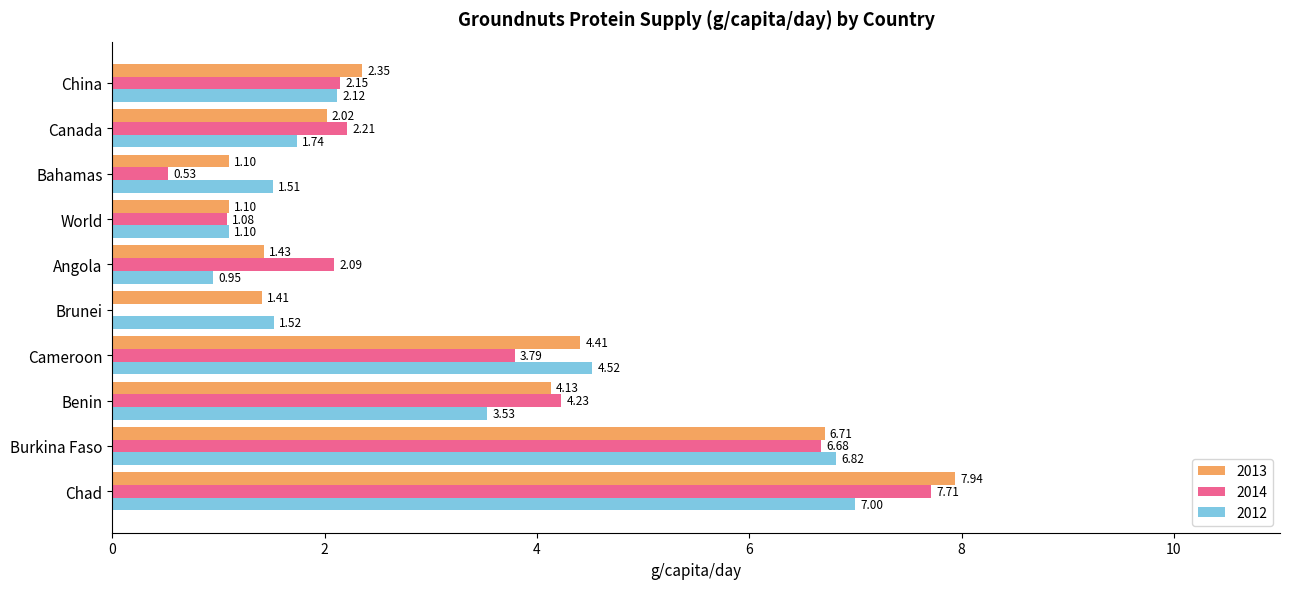

What is the sum of all 2013 values?

32.6